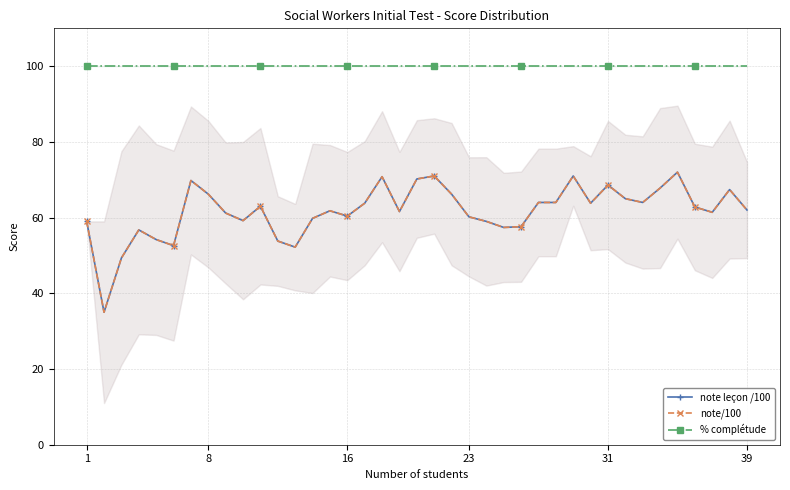

What is the difference between the maximum and second lowest values in the note leçon /100 series?

22.7